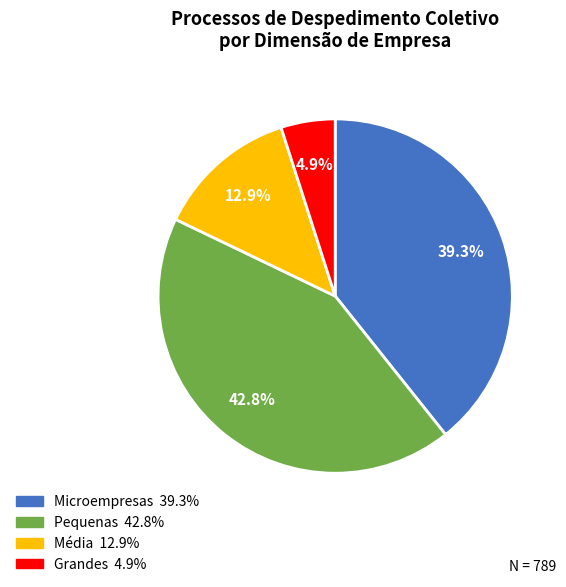

Is there a majority slice in this chart?

No